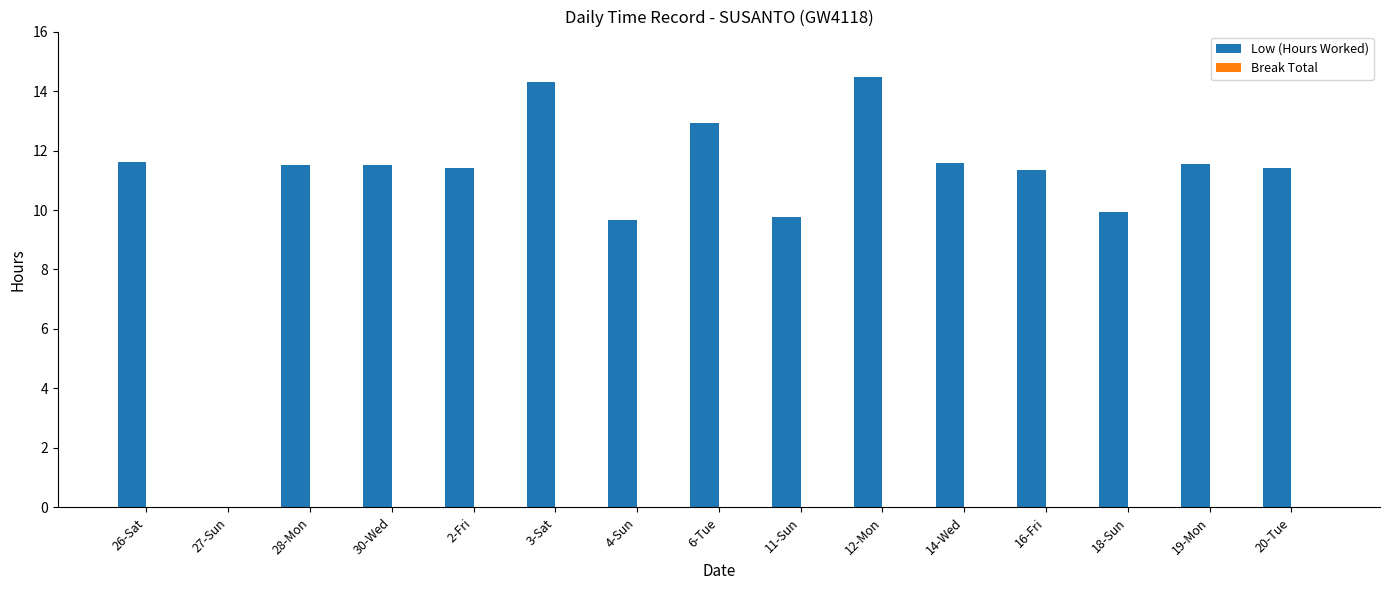

Are the bars horizontal?

No